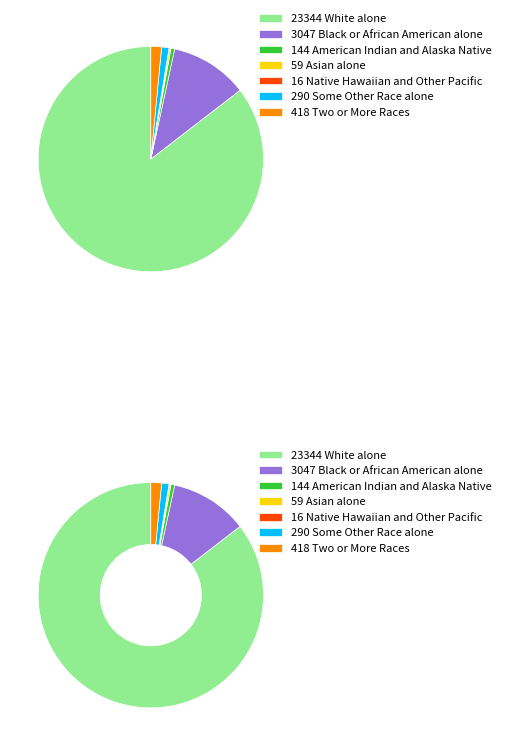

Which has a higher value, Some Other Race alone or Black or African American alone?

Black or African American alone